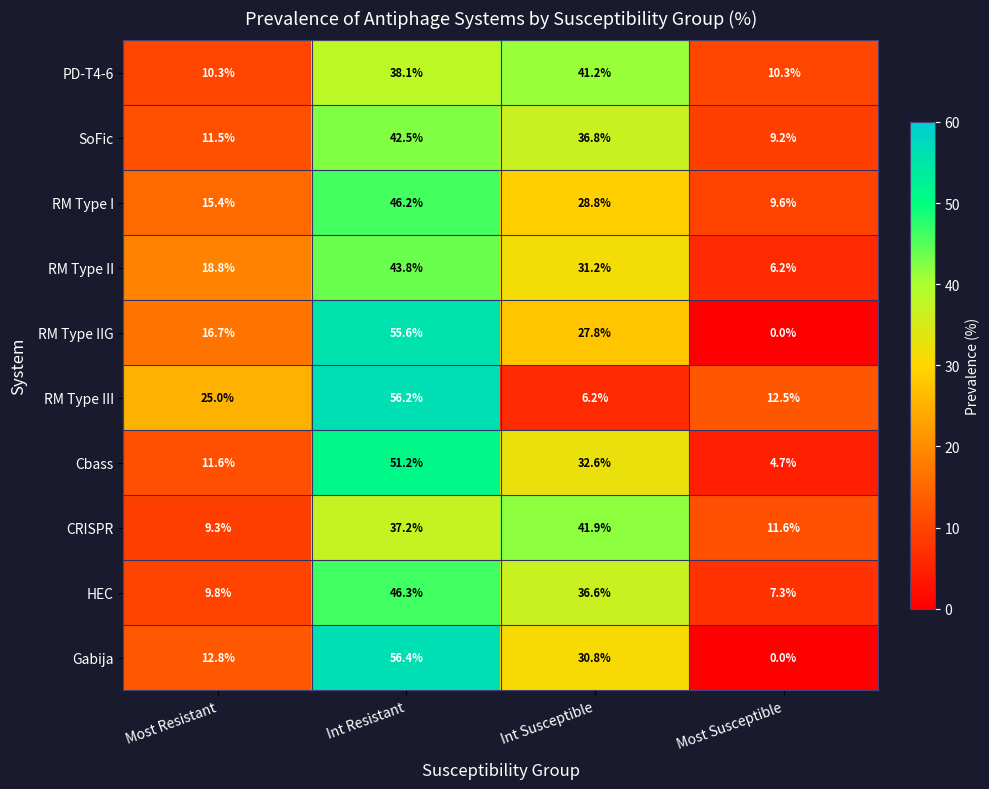

The RM Type II series shows 6.2 at Most Susceptible. True or false?

True